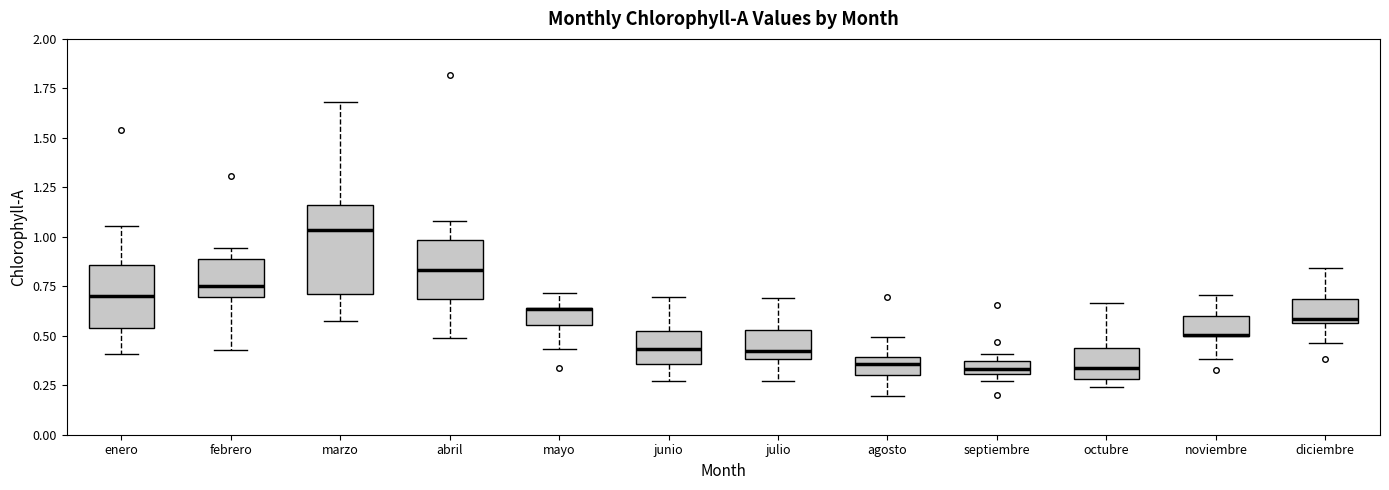

Comparing the boxes themselves (not the whiskers), which one is the tallest?

marzo